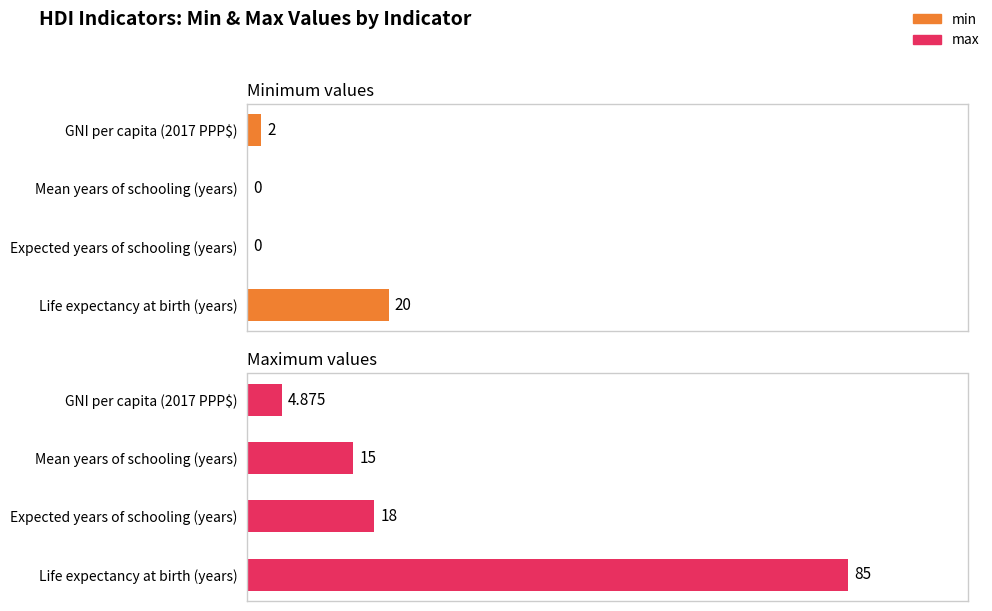

How many bars are there in each group?

2